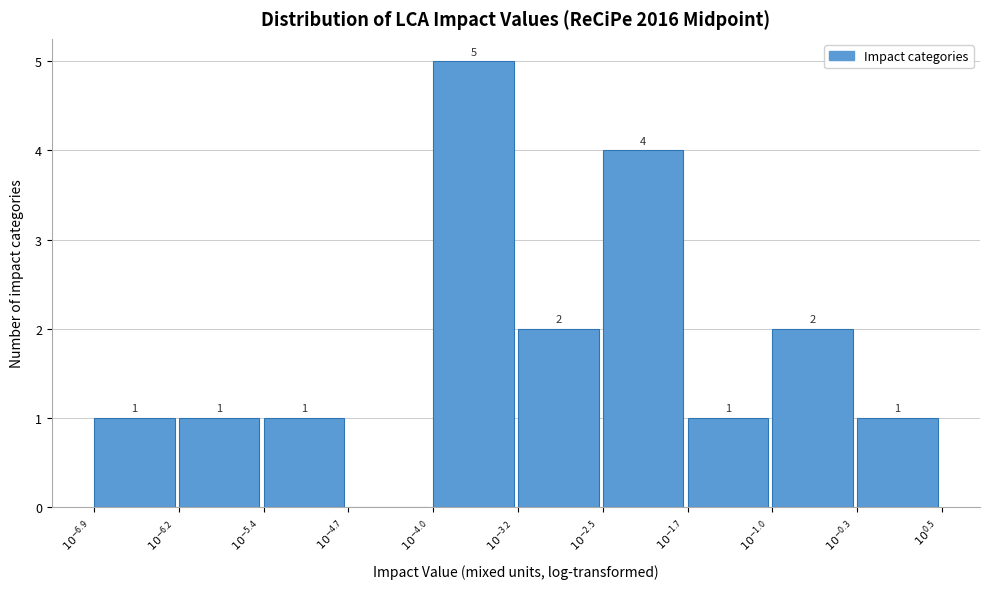

What is the sum of all values?

18